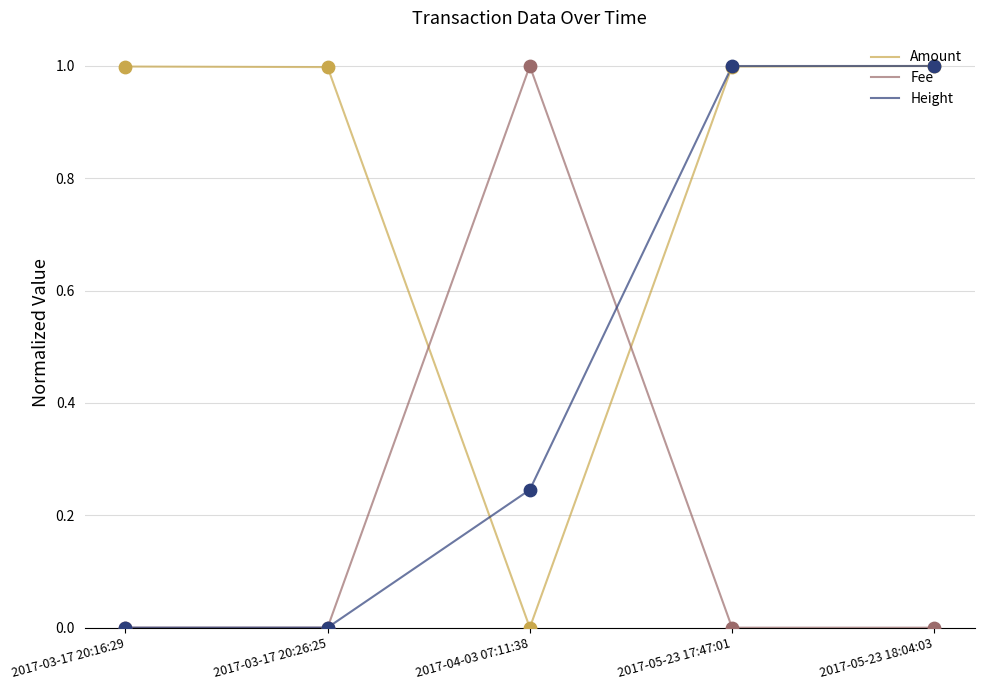

What is the total value across all series at 2017-05-23 18:04:03?

2.0